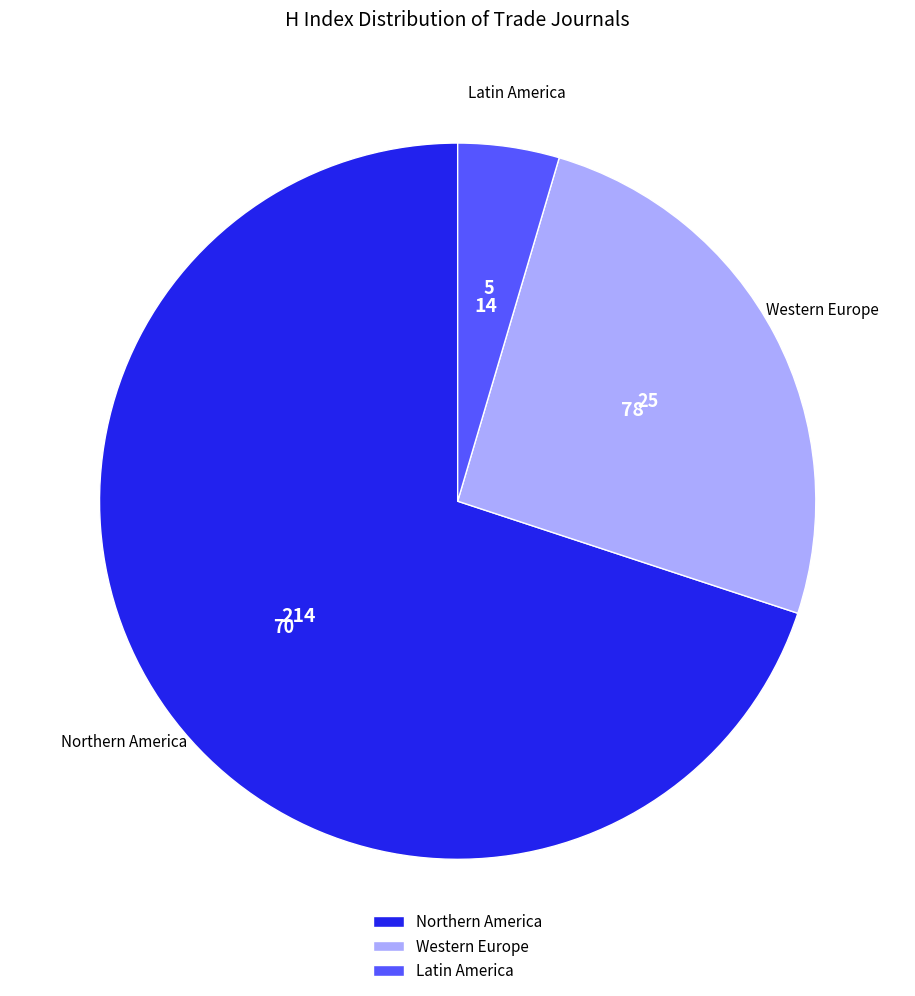

Is there any slice that represents more than half of the pie?

Yes